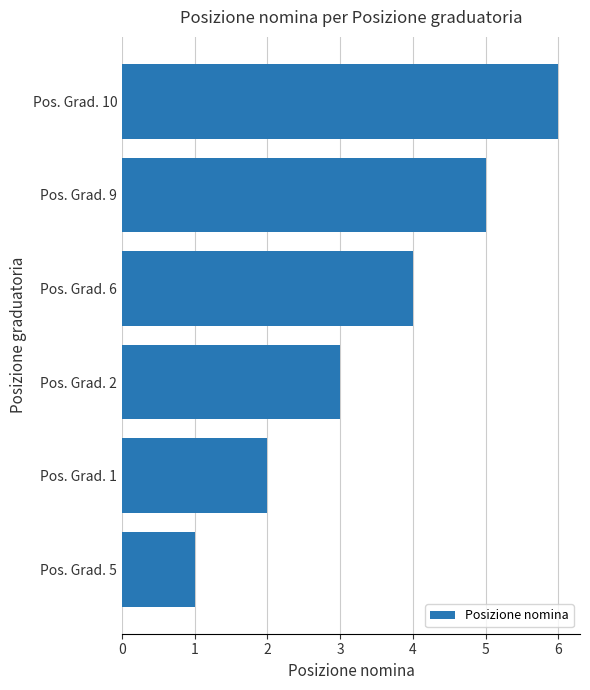

Count the values in the range 2 to 5.

4